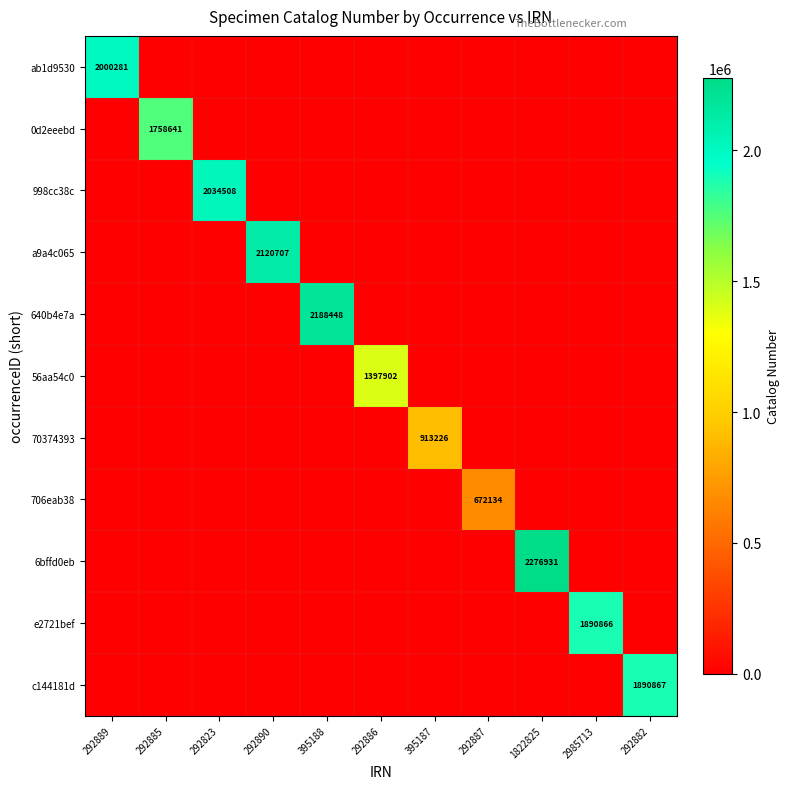

The 640b4e7a series shows 2188448 at 395188. True or false?

True